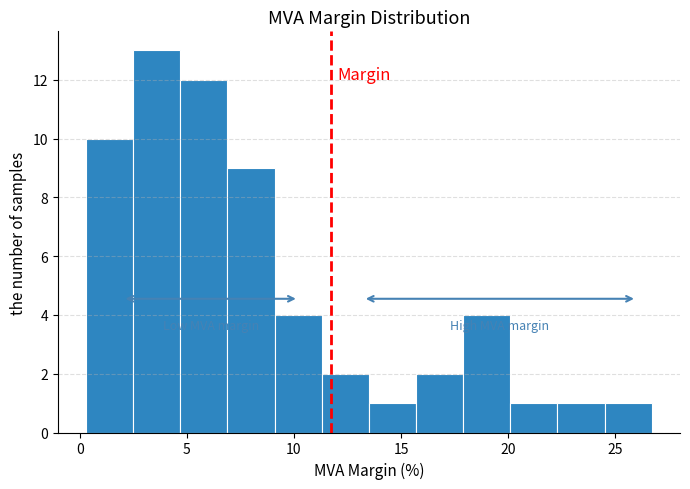

Over which range of the x-axis is the bar tallest?

2.5 to 4.5